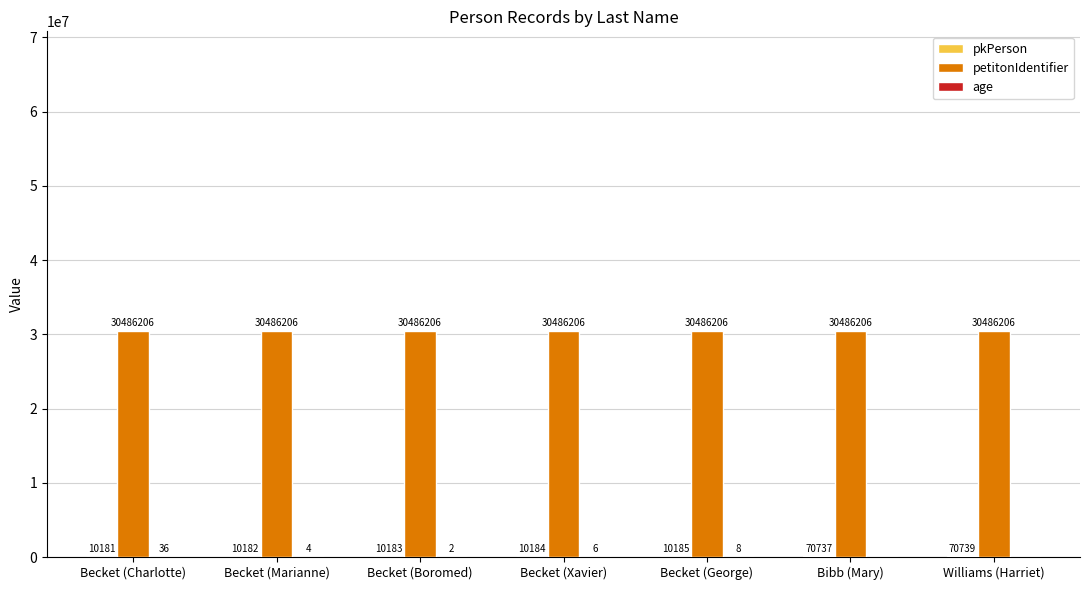

What is the maximum value shown in the chart?

30486206